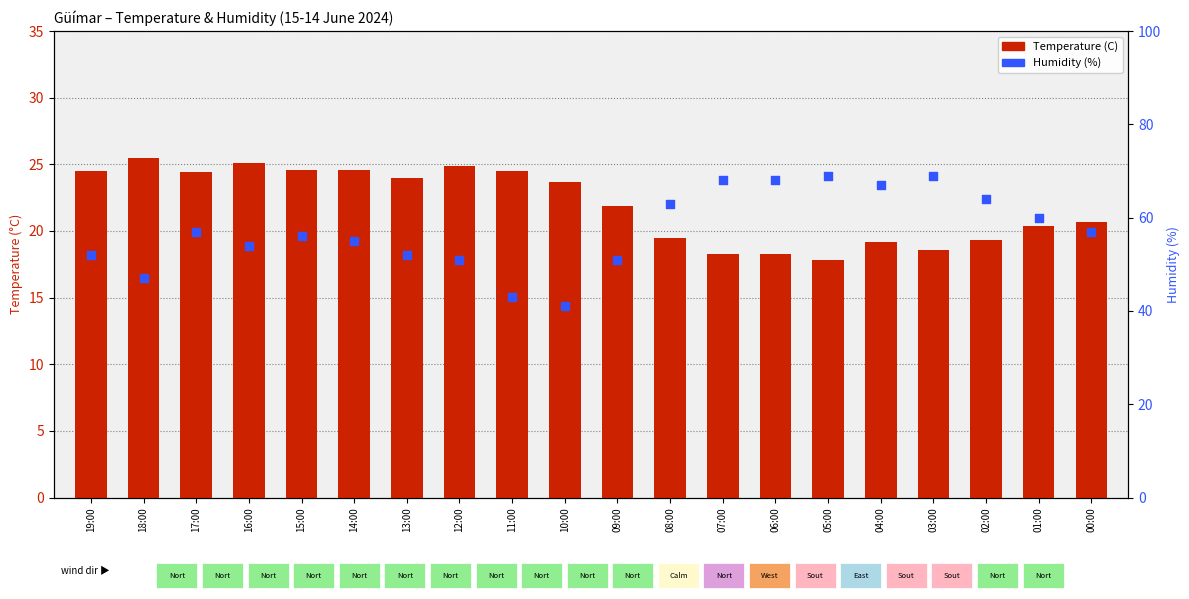

What are all the series names shown in the legend?

Temperature (C), Humidity (%)